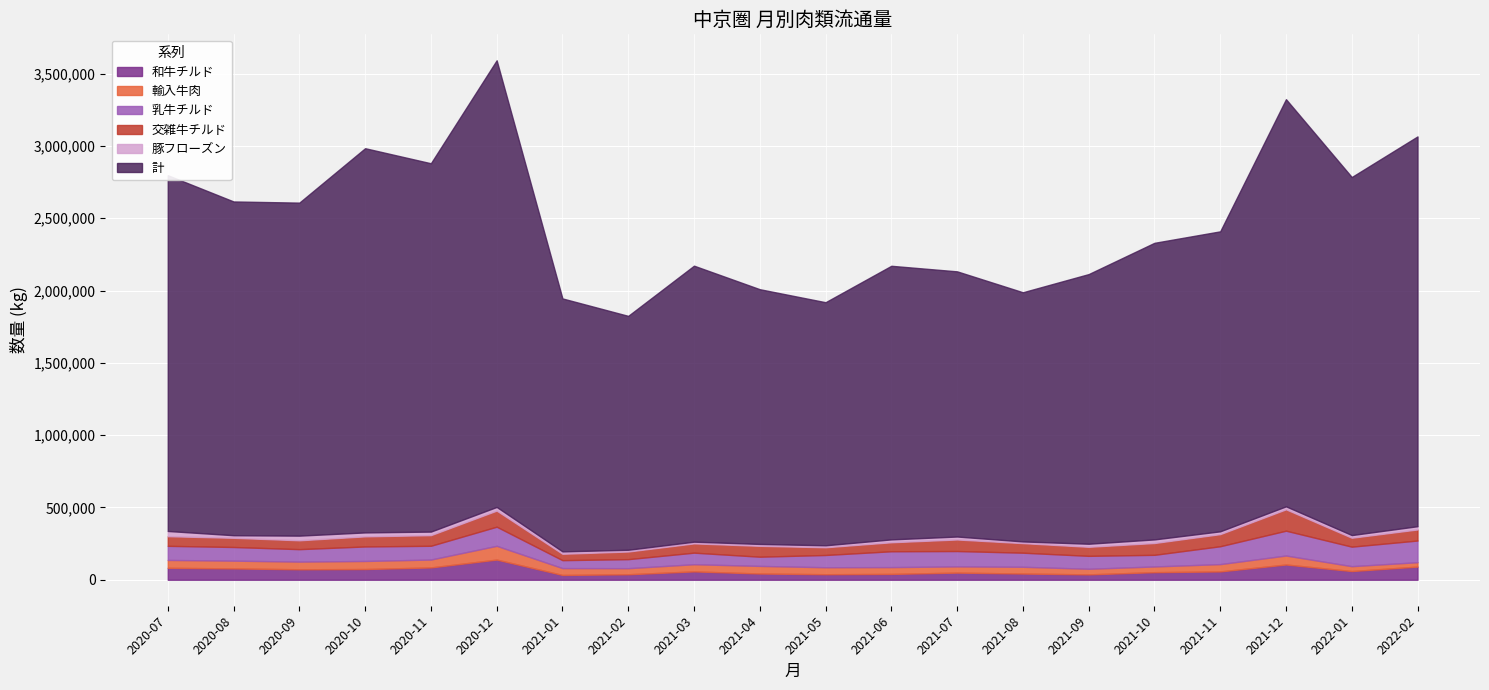

What is the spread (max minus min) of values at 2021-06?

1871970